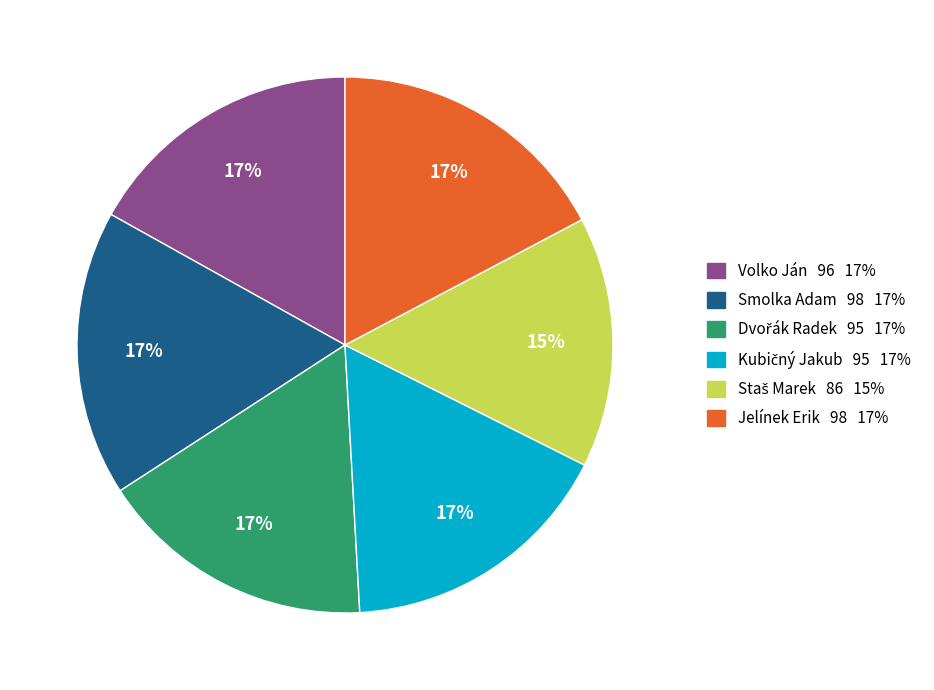

What is the ratio of the value at Jelínek Erik to the value at Smolka Adam?

1.0